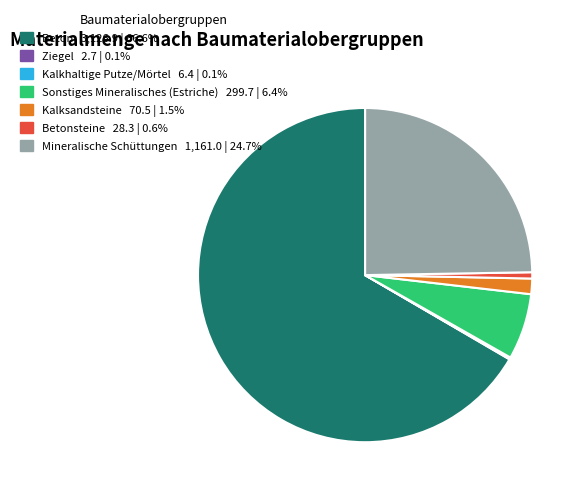

Is there any slice that represents more than half of the pie?

Yes